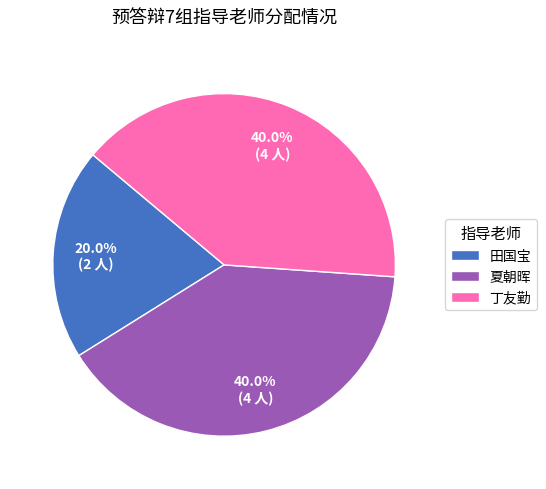

To the nearest percent, what percentage of the pie is 丁友勤?

40%